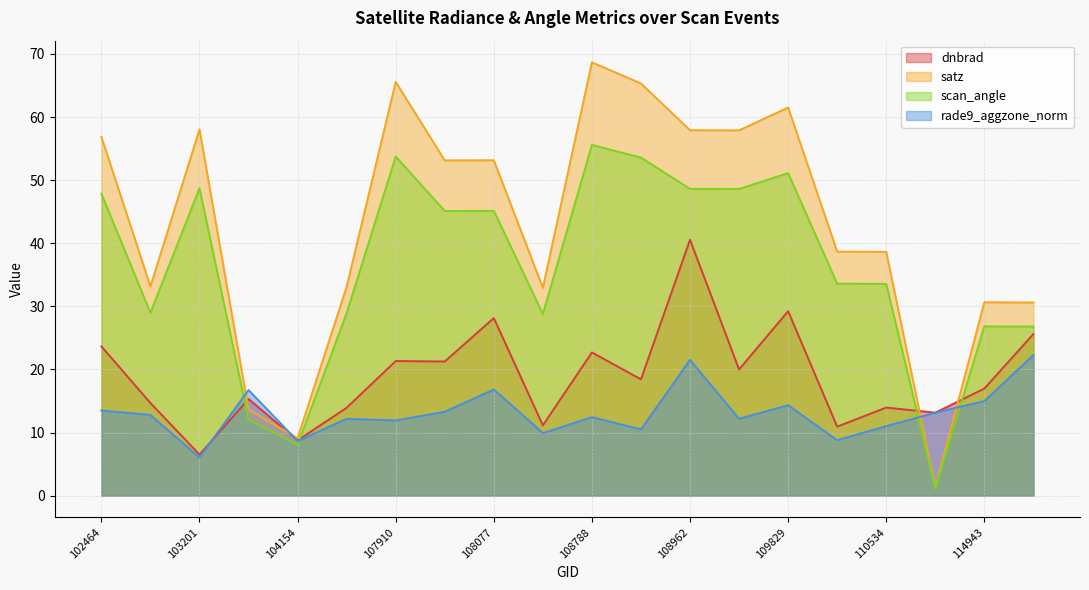

The dnbrad series shows 23.7 at 102464. True or false?

True